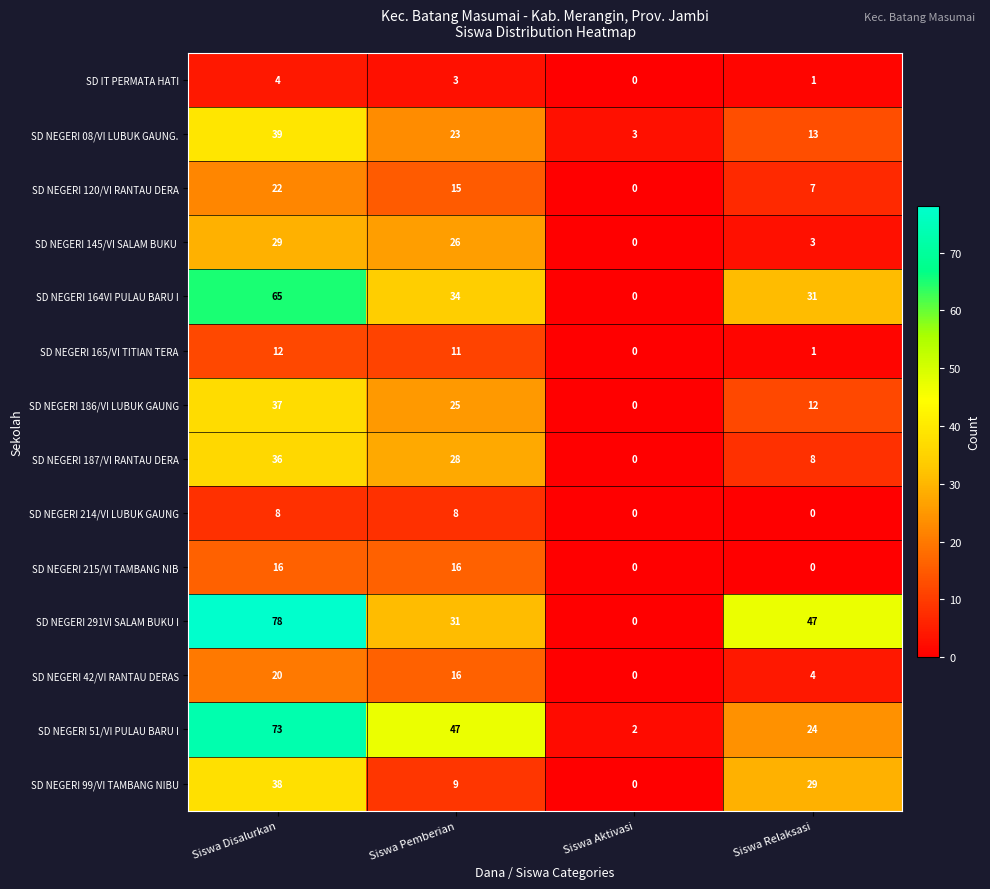

What is the total value across all series at Siswa Relaksasi?

180